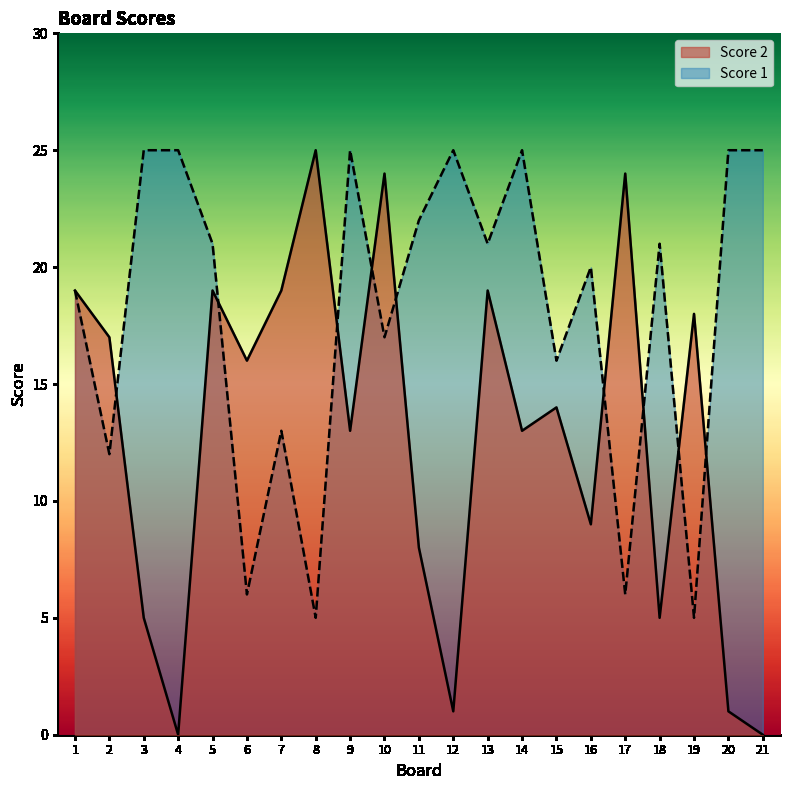

At which label is Score 1 closest to 15?

15